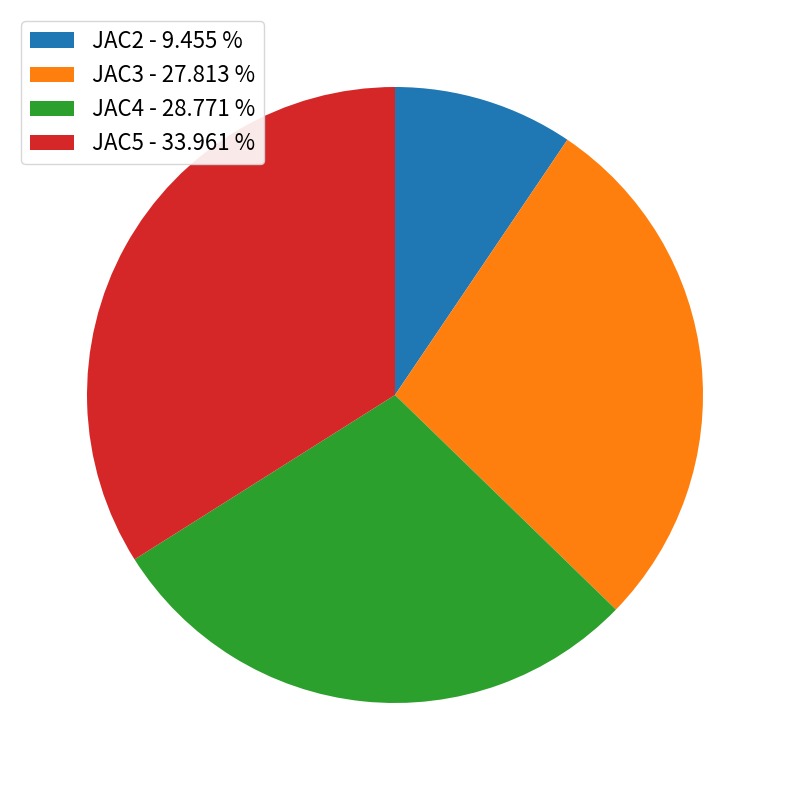

Is it true that JAC4 is 29% of the pie?

True